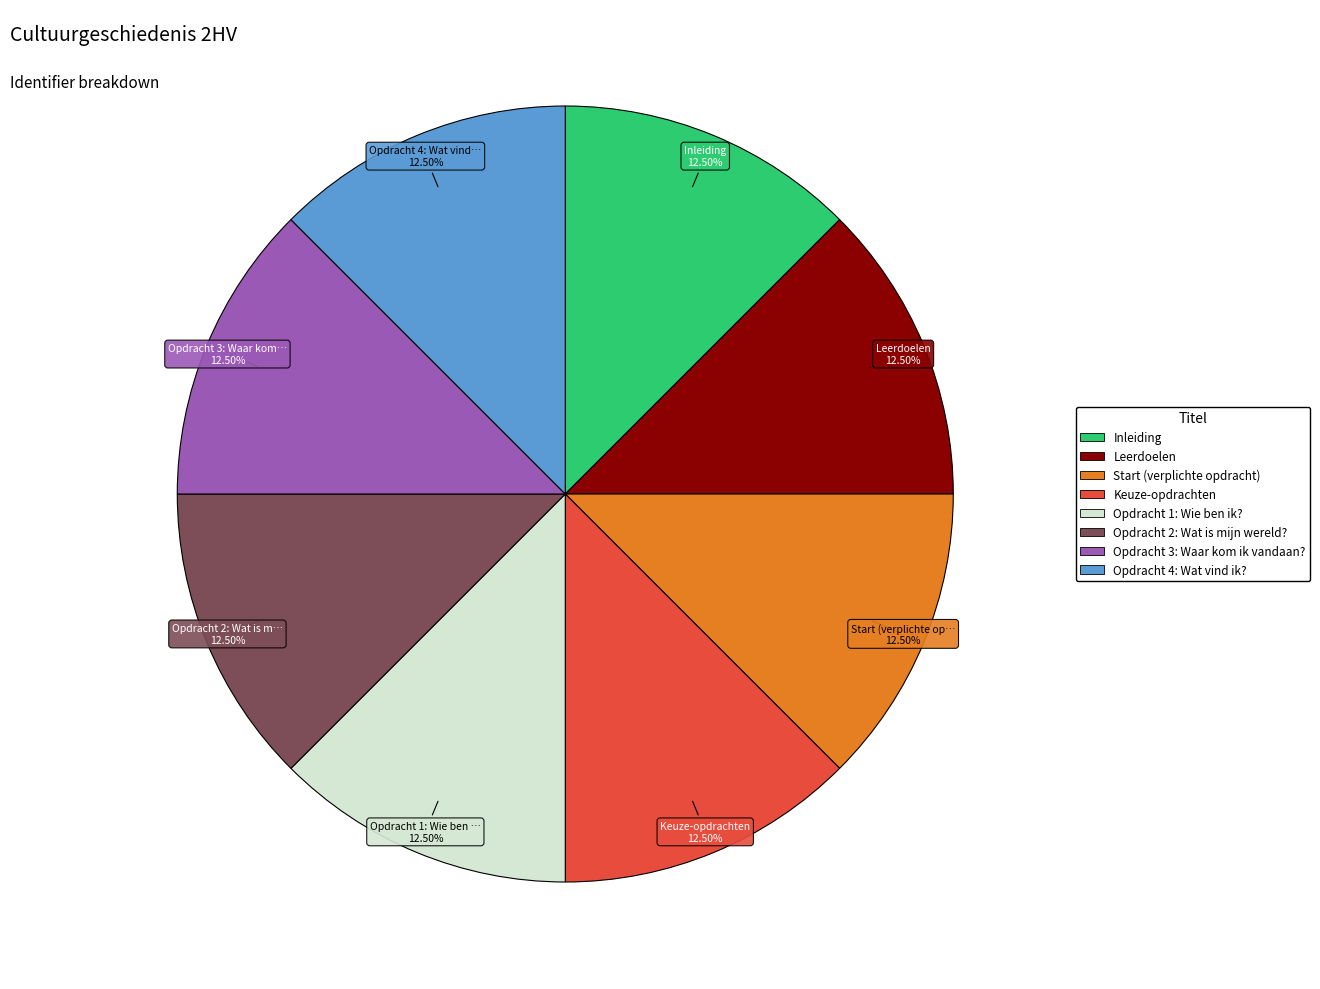

Approximately how many times larger is the value at Start (verplichte opdracht) compared to Keuze-opdrachten?

1.0